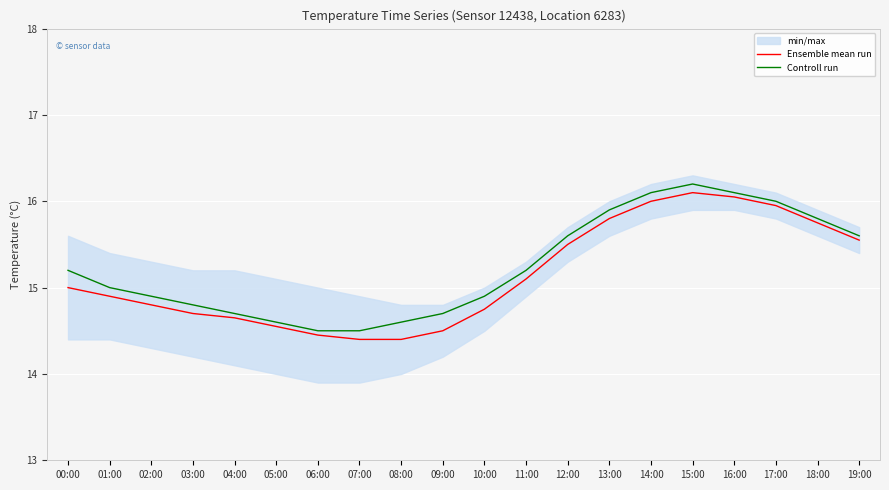

How many series are shown in this chart?

2